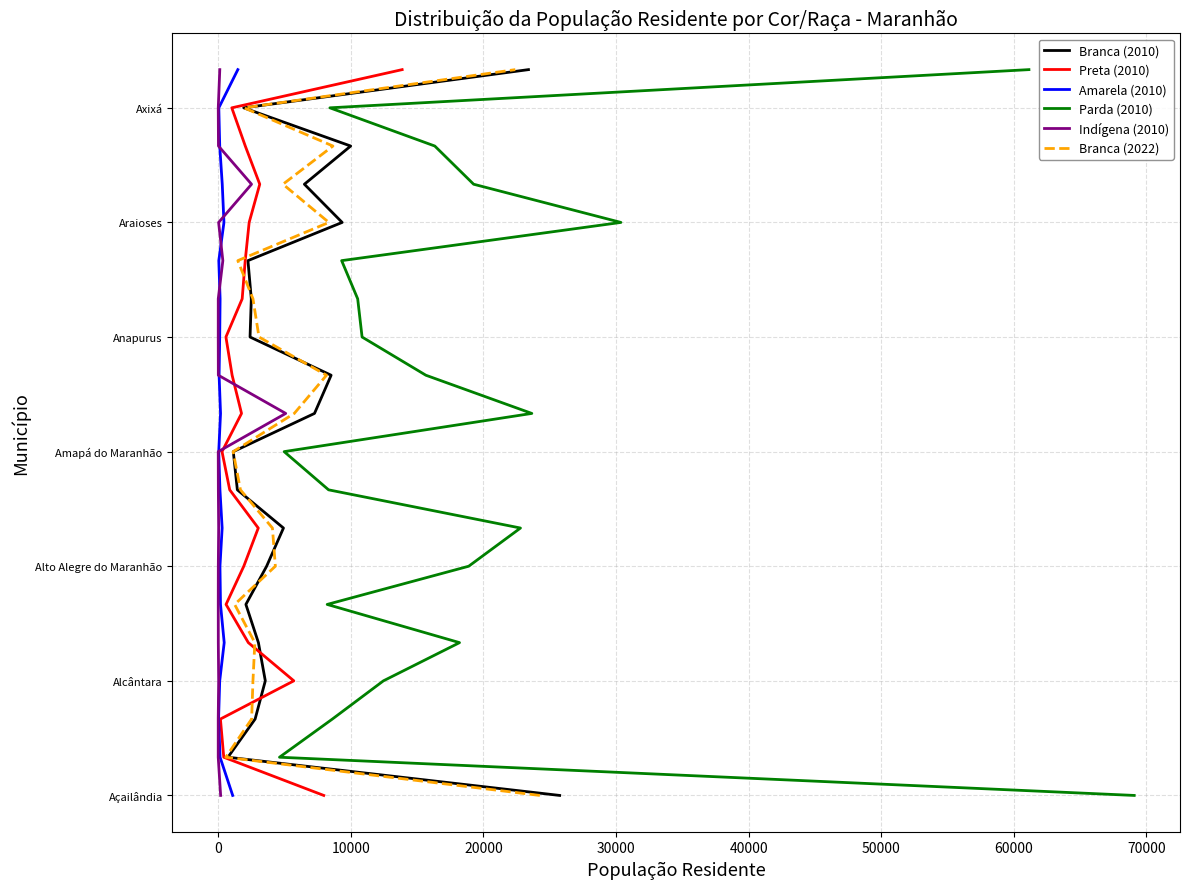

The value of Branca (2022) at 50000 is 127. True or false?

False